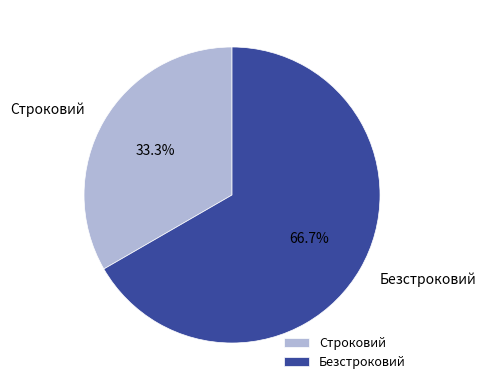

Is there a majority slice in this chart?

Yes